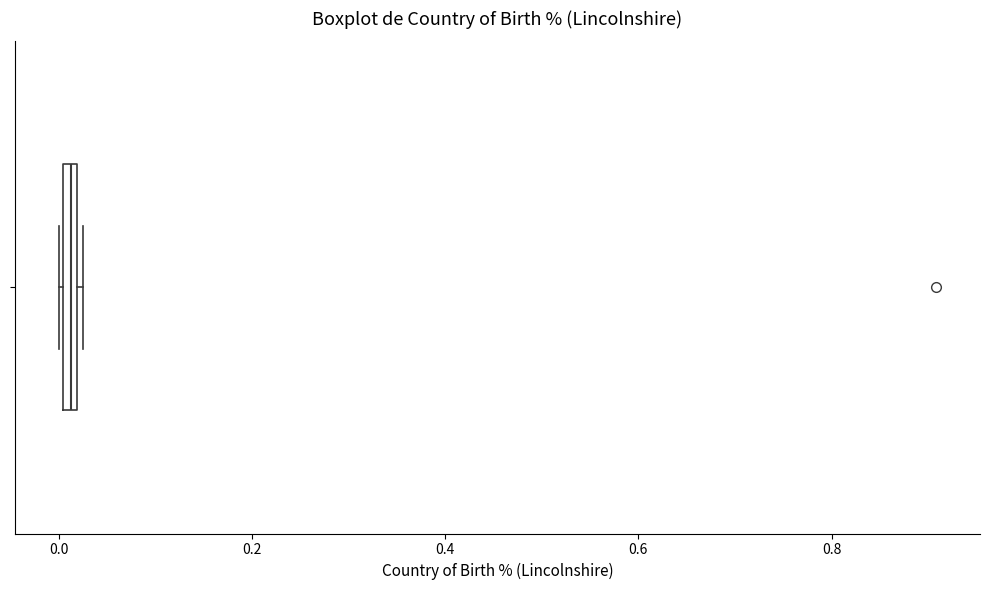

Where is the left edge of the box on the x-axis? The values are not printed on the chart, so give them approximately, as read against the axis.

0.00